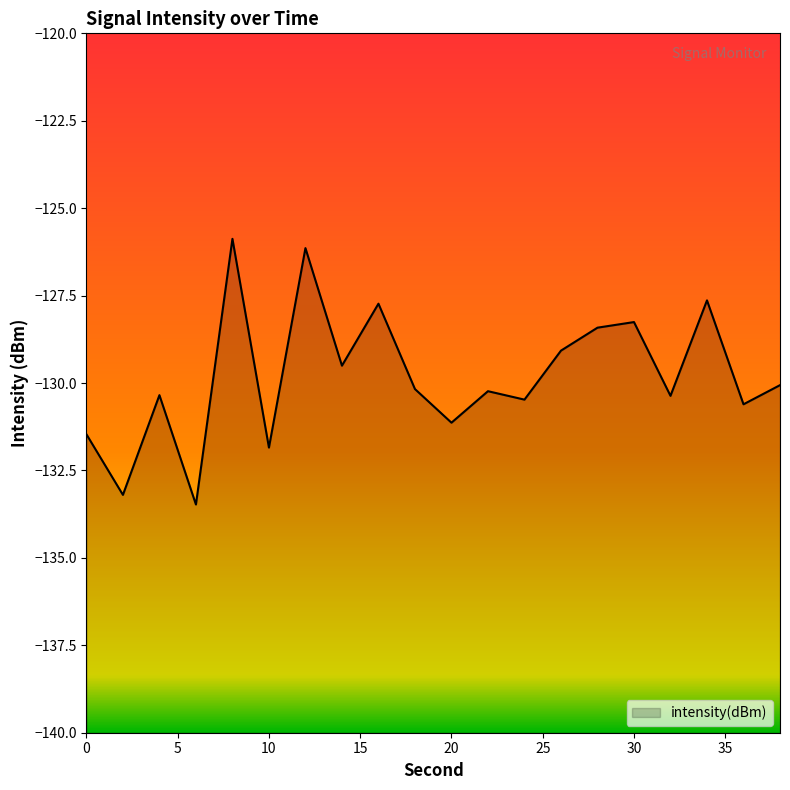

What is the smallest value displayed?

-133.5